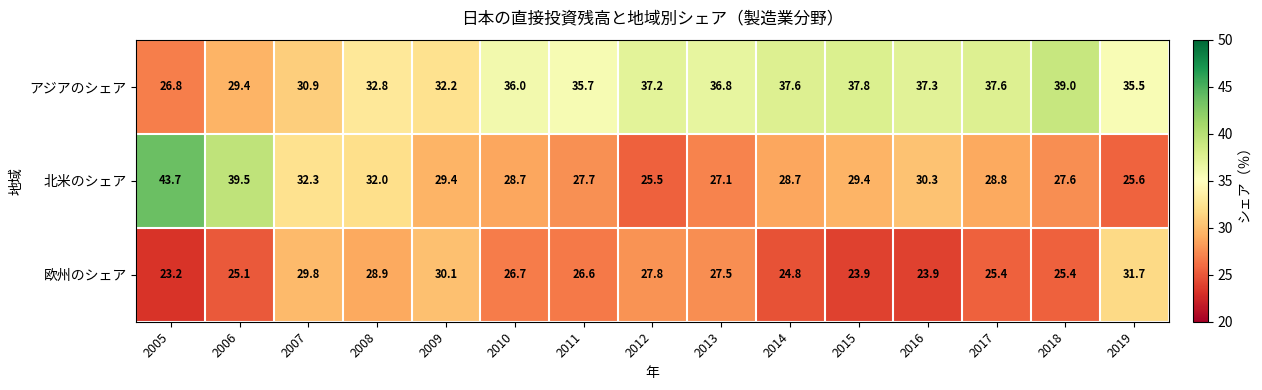

Between 2007 and 2013, which series saw the biggest shift?

アジアのシェア